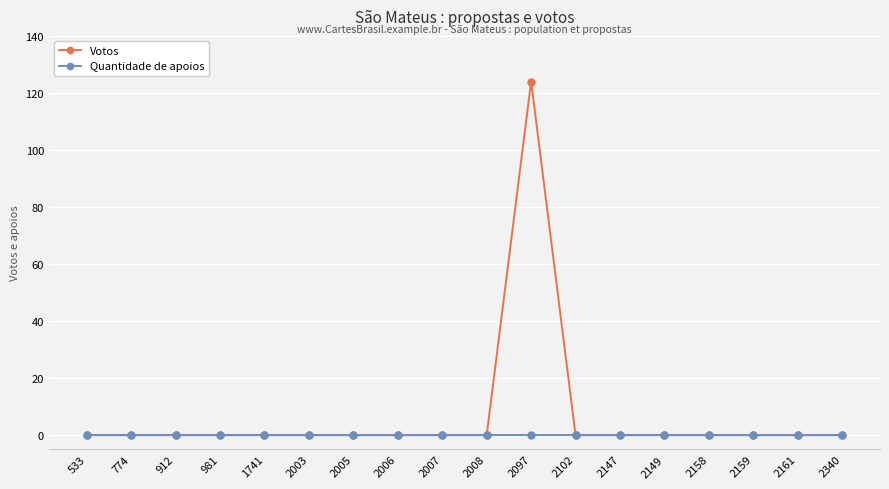

Which series has the widest spread of values?

Votos